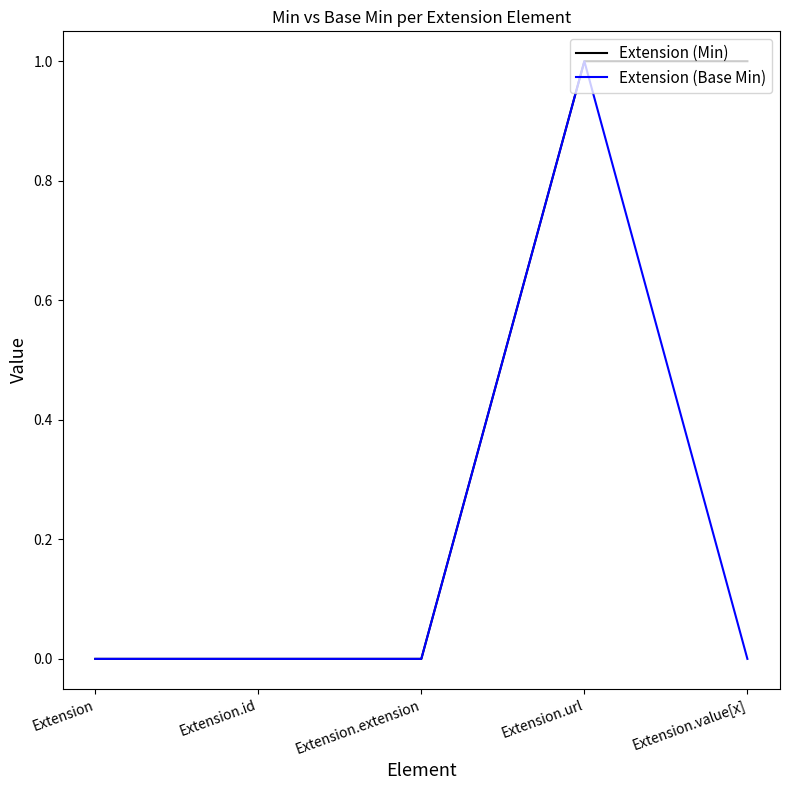

Which series has the largest total across all categories?

Extension (Min)